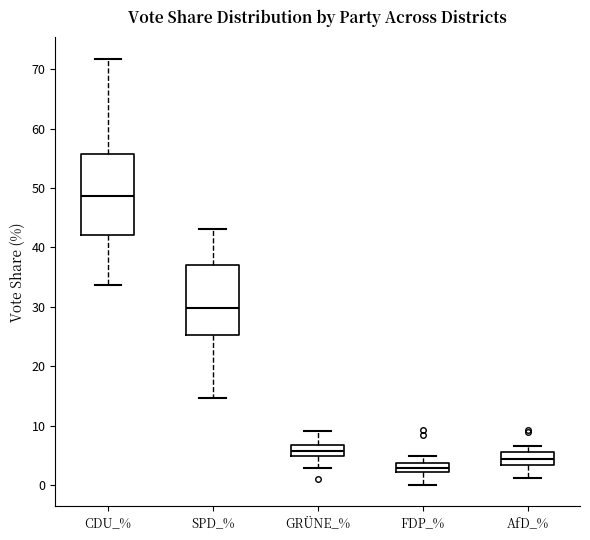

Which box's median line is the lowest?

FDP_%